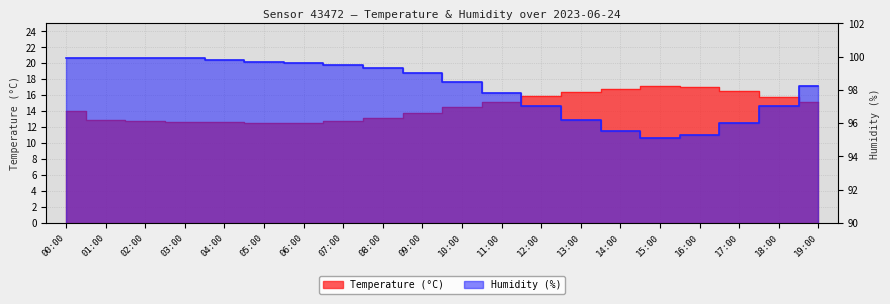

What position from the left is 17:00?

18